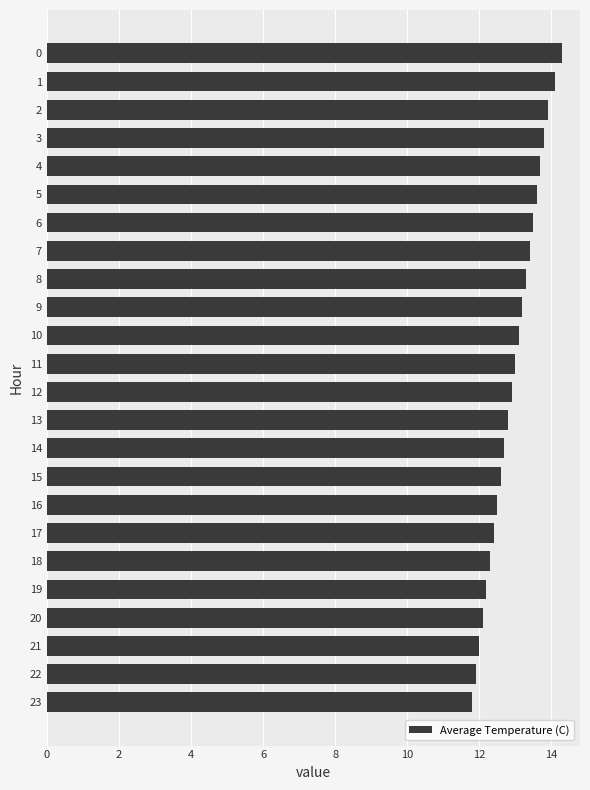

What is the change in value from 8 to 19?

-1.1